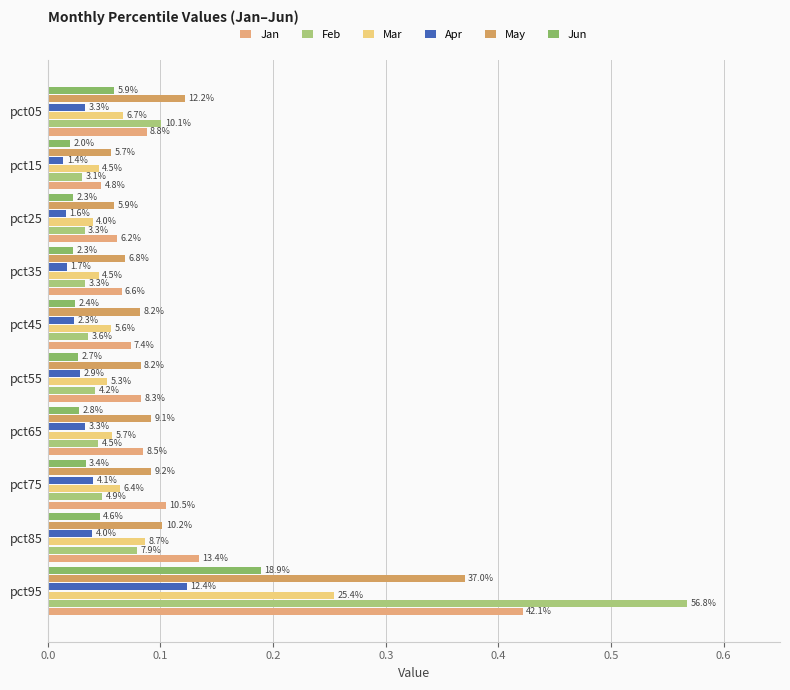

What are all the series names shown in the legend?

Jan, Feb, Mar, Apr, May, Jun